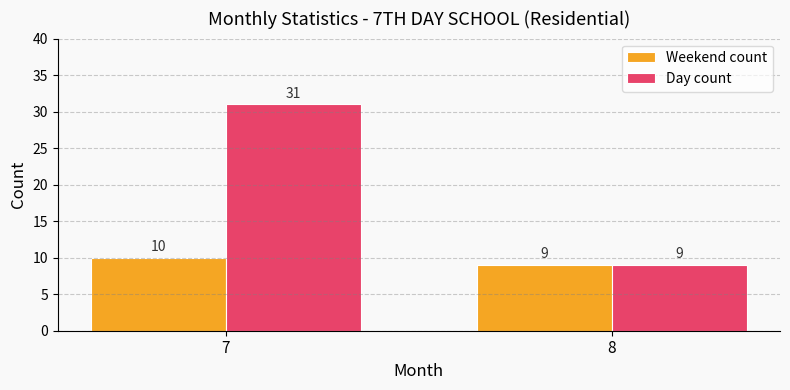

What is the total value across all series at 7?

41